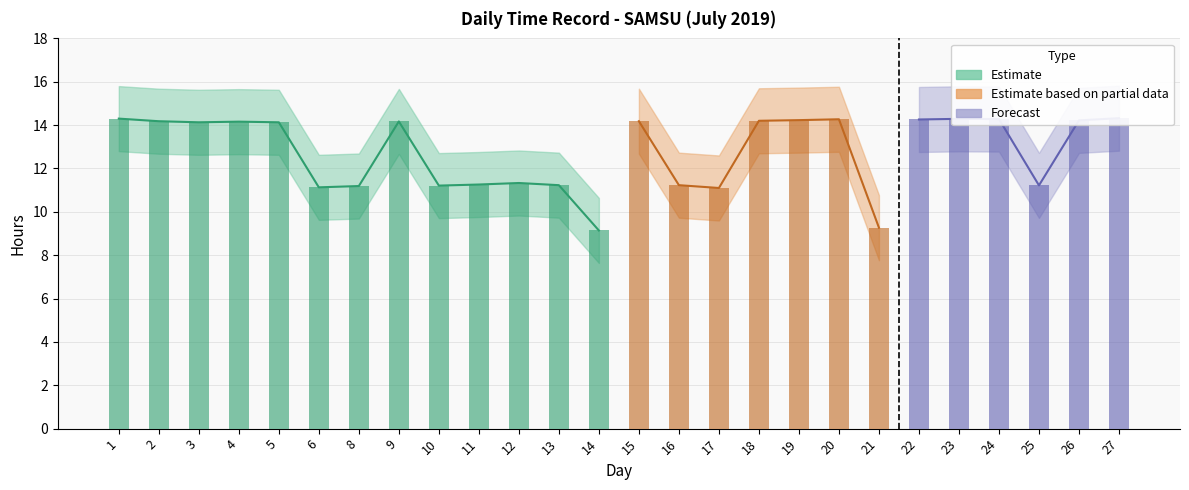

What is the sum of the values at 16 and 23?

25.5